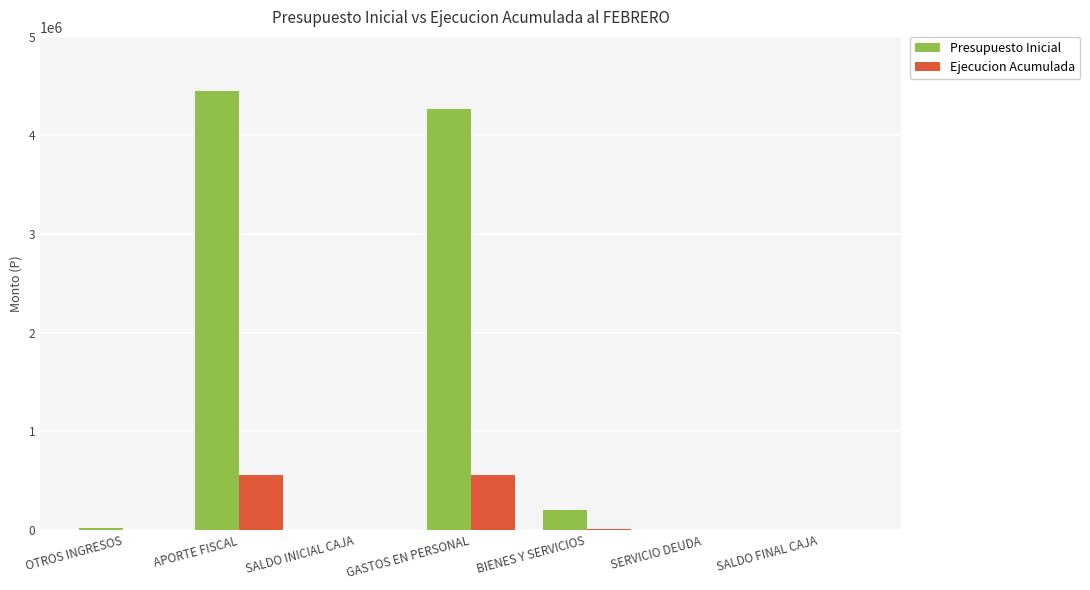

What is the sum of all Presupuesto Inicial values?

8939284